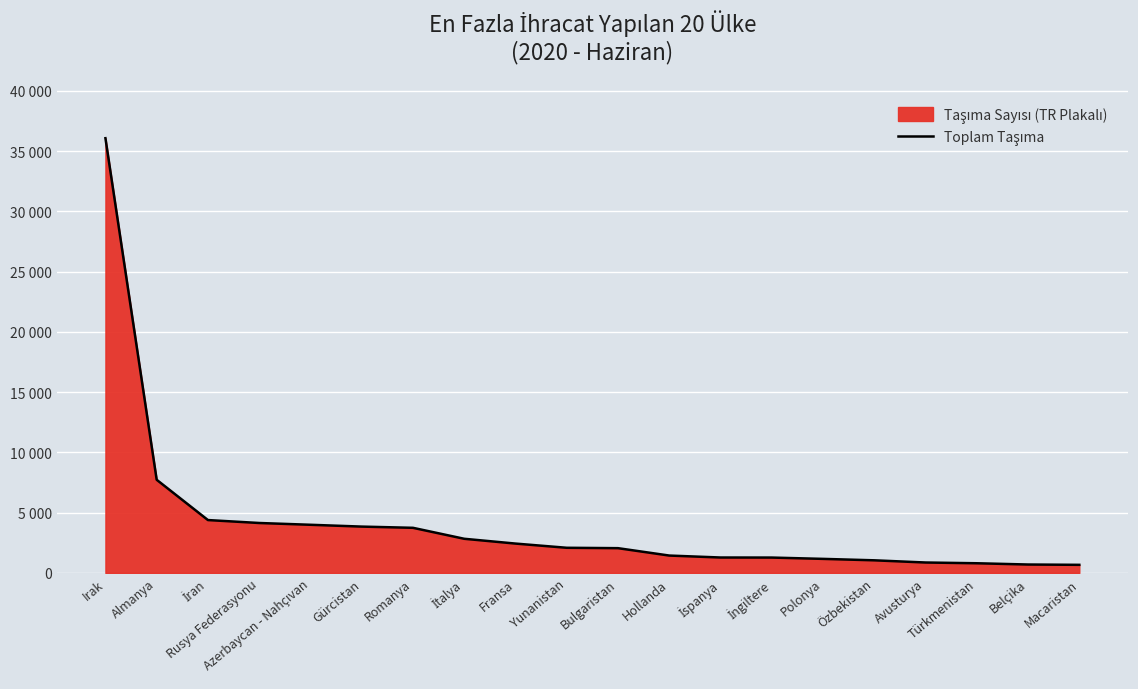

Where does the data first go above 2088?

Irak